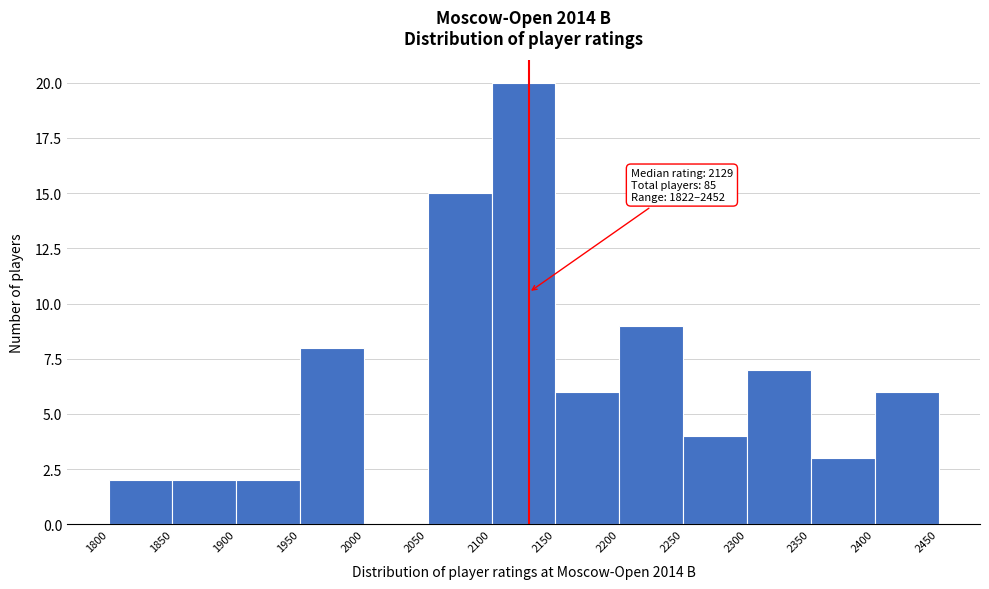

Over which range of the x-axis is the bar tallest?

2100 to 2150